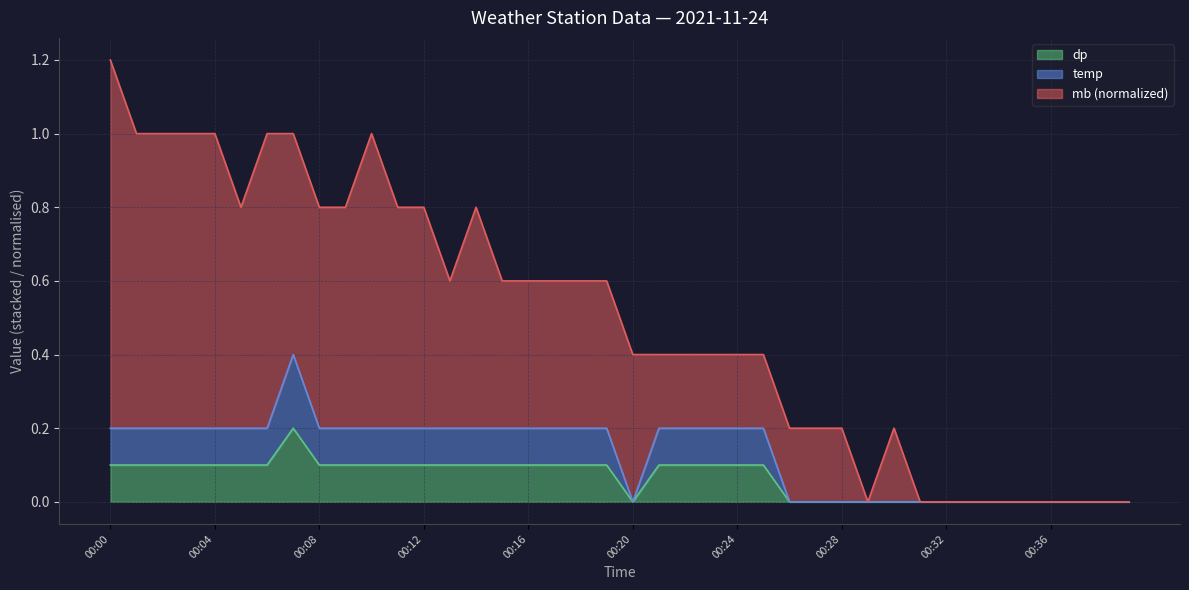

Which label corresponds to the largest value in the chart?

00:00